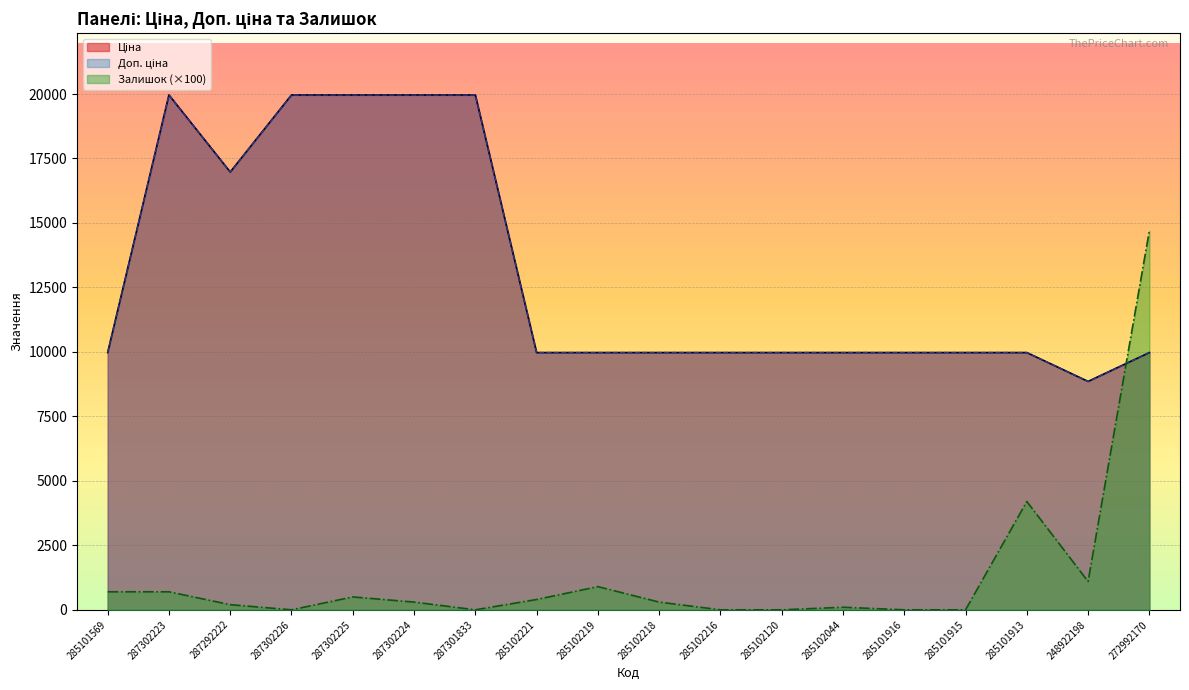

What is the label of the 13th point from the right?

287302224